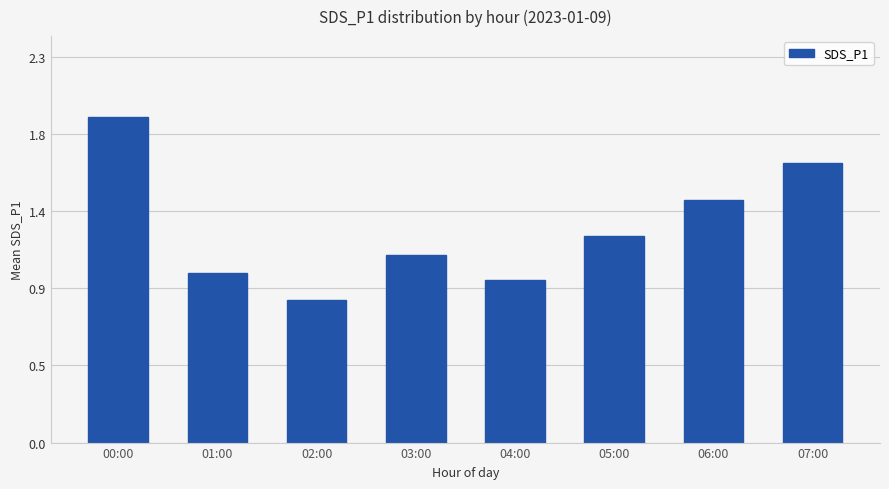

The value at 04:00 is 1.0. True or false?

True